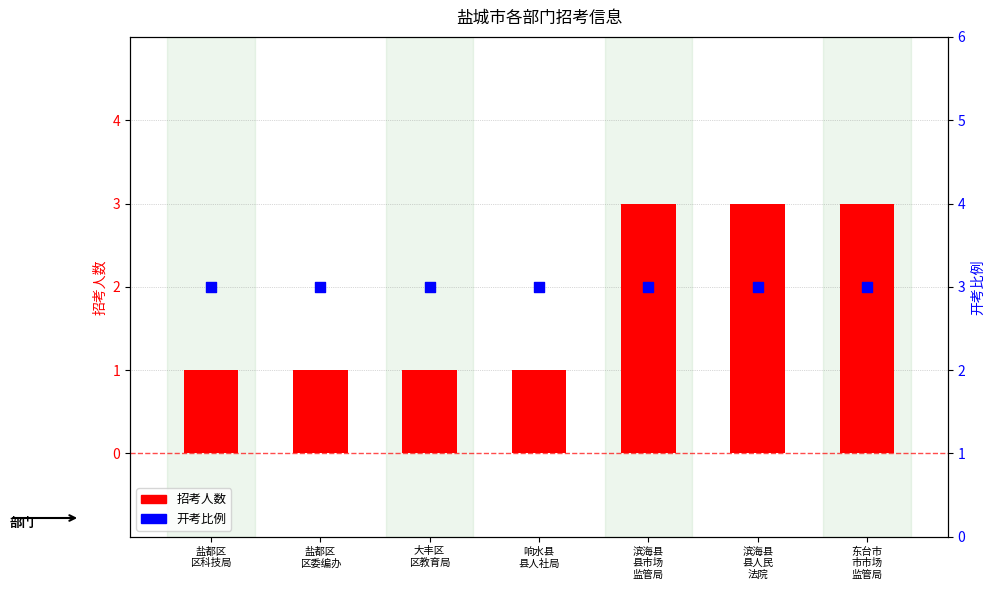

At how many categories does at least one series exceed 1?

7